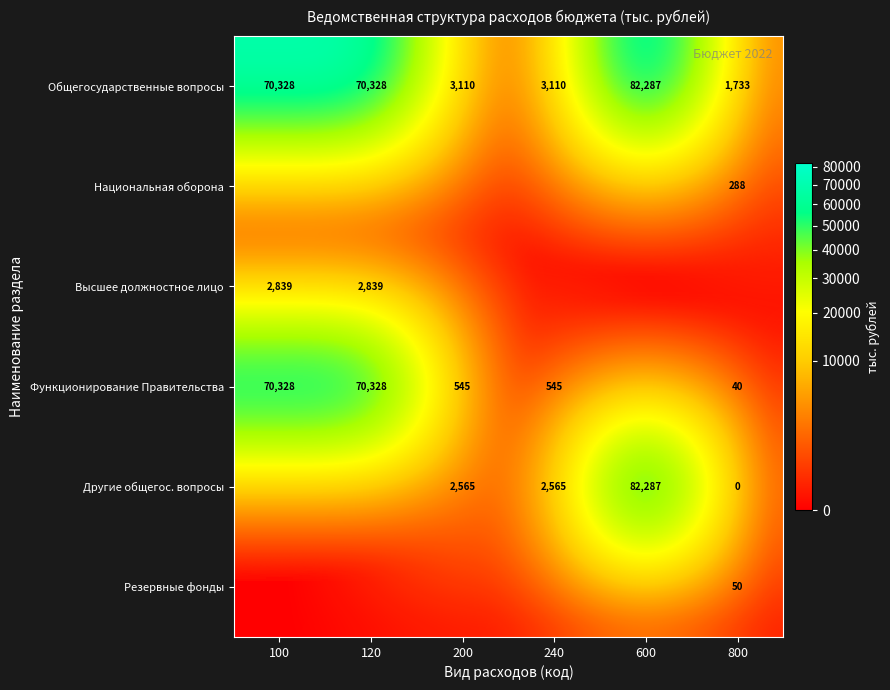

The value of Национальная оборона at 800 is 288. True or false?

True